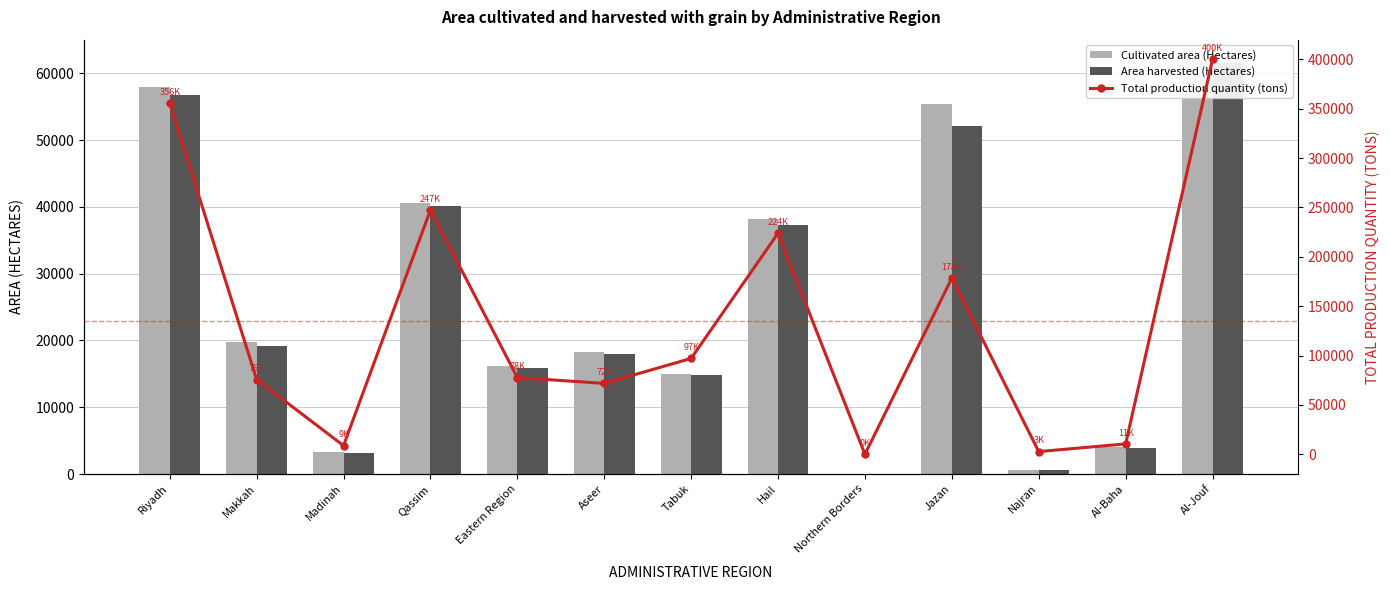

Reading left to right, transcribe all the data shown in this chart.

Cultivated area (Hectares): Riyadh=57945.2	Makkah=19836.5	Madinah=3254.6	Qassim=40664.2	Eastern Region=16176.0	Aseer=18222.1	Tabuk=15016.0	Hail=38261.7	Northern Borders=2.5	Jazan=55412.8	Najran=619.2	Al-Baha=4035.7	Al-Jouf=61956.5
Area harvested (Hectares): Riyadh=56808.8	Makkah=19132.4	Madinah=3194.4	Qassim=40183.3	Eastern Region=15879.8	Aseer=17994.6	Tabuk=14852.0	Hail=37248.8	Northern Borders=2.5	Jazan=52168.5	Najran=601.8	Al-Baha=3851.5	Al-Jouf=61576.5
Total production quantity (tons): Riyadh=355572.0	Makkah=75682.2	Madinah=8775.0	Qassim=247394.9	Eastern Region=77730.3	Aseer=71788.8	Tabuk=97097.3	Hail=223901.2	Northern Borders=14.5	Jazan=178405.4	Najran=2728.5	Al-Baha=10502.5	Al-Jouf=400006.2